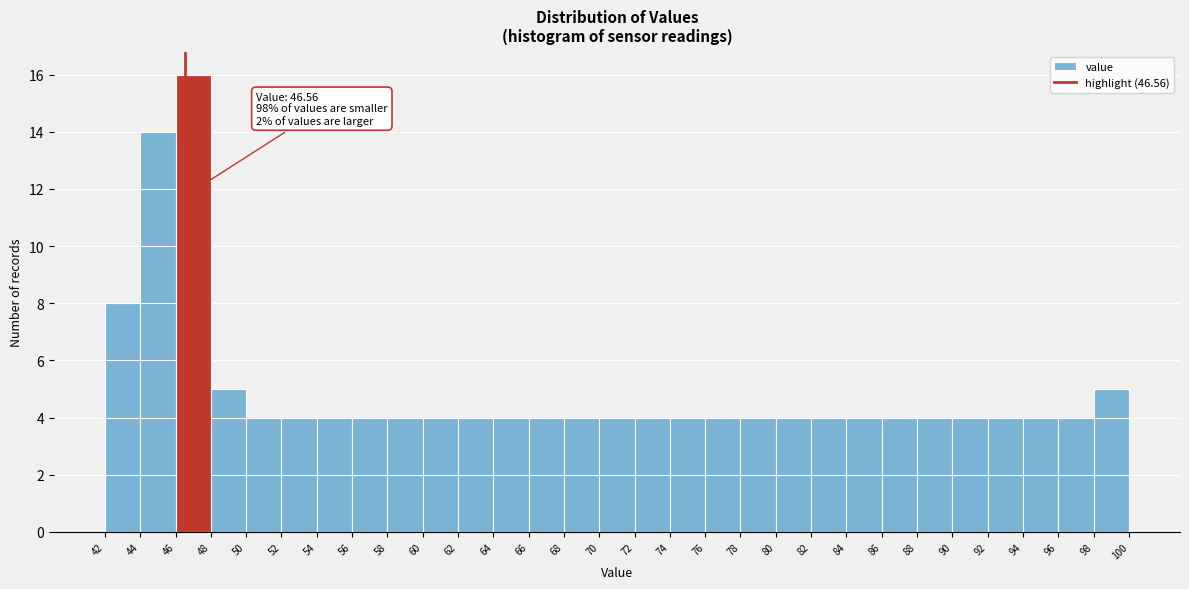

Which range on the x-axis has the tallest bar?

46 to 48